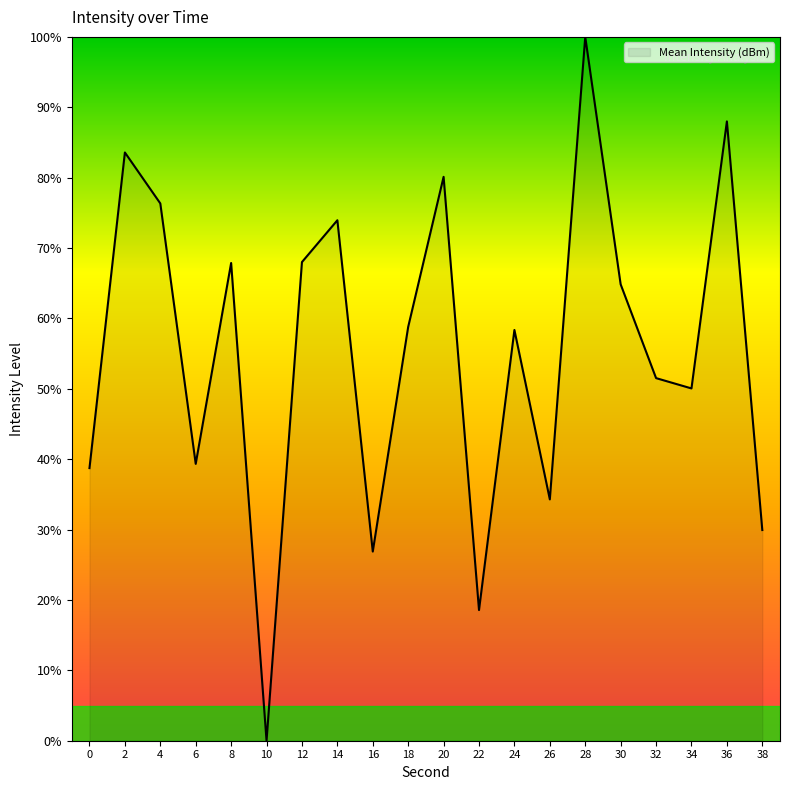

True or false: the data shows 51.8 at 26.

False